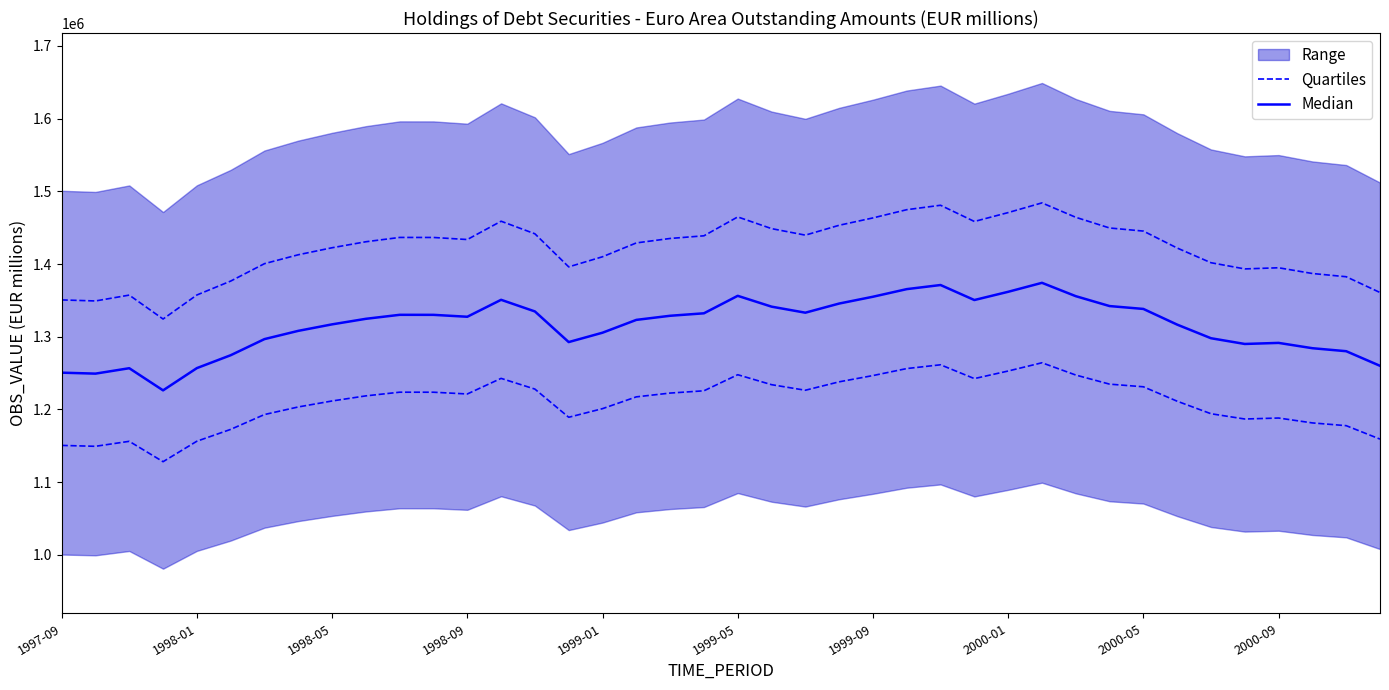

The Median series shows 2145829.9 at 17. True or false?

False